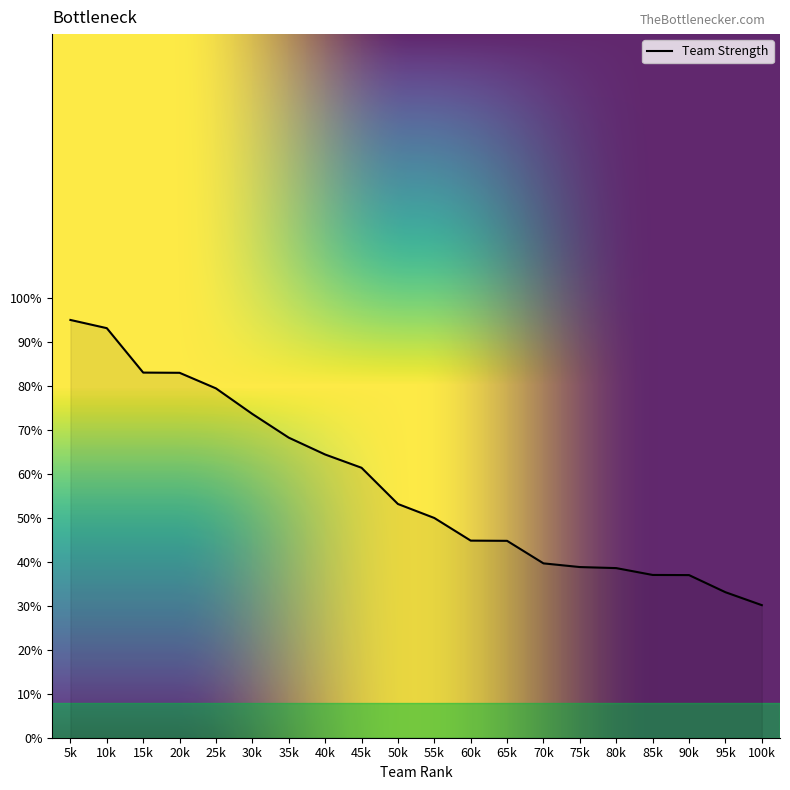

The chart shows a value of 44.8 at 60k. True or false?

True